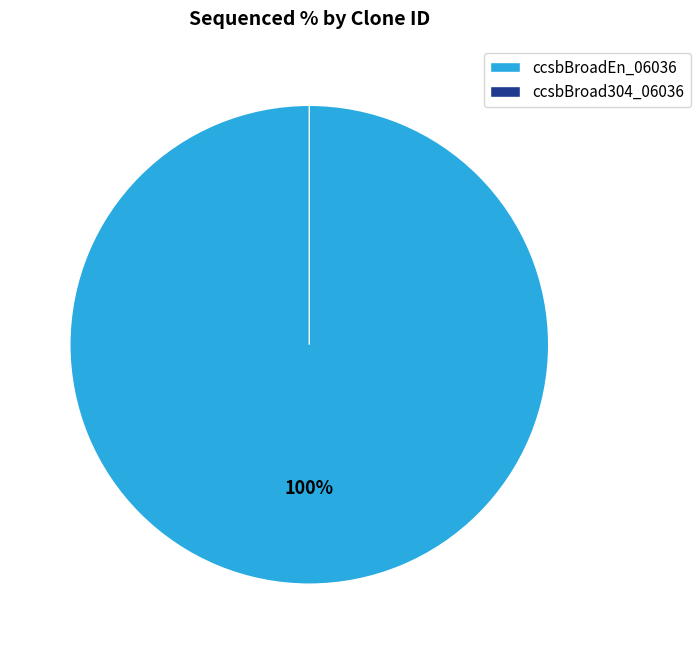

Is ccsbBroad304_06036 the majority of the pie?

No